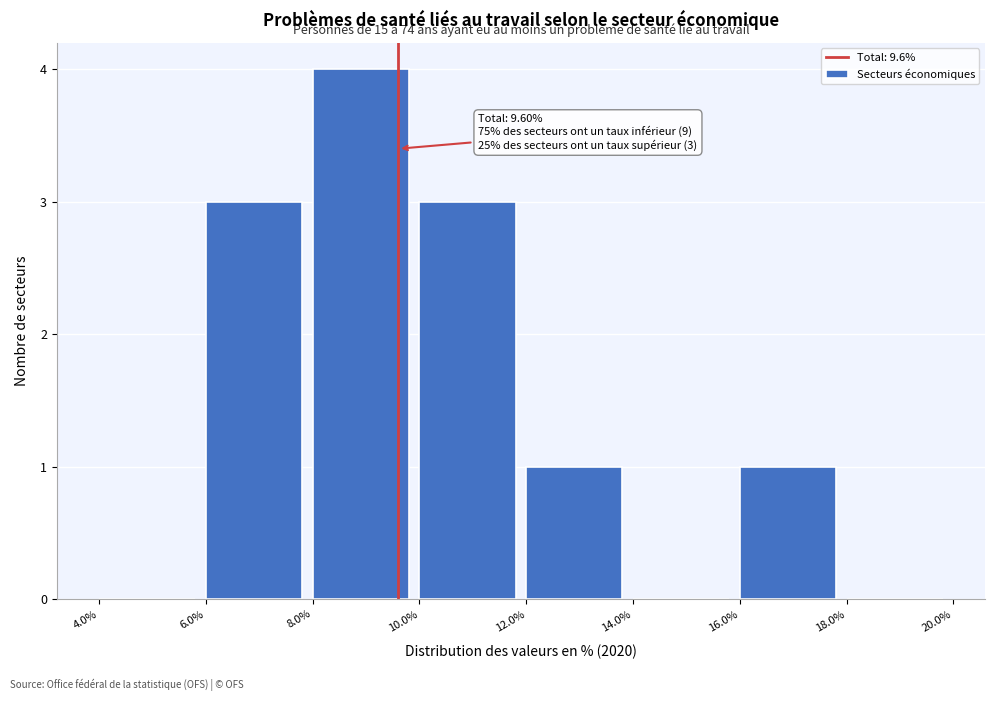

Over which range of the x-axis is the bar tallest?

8.0% to 10.0%